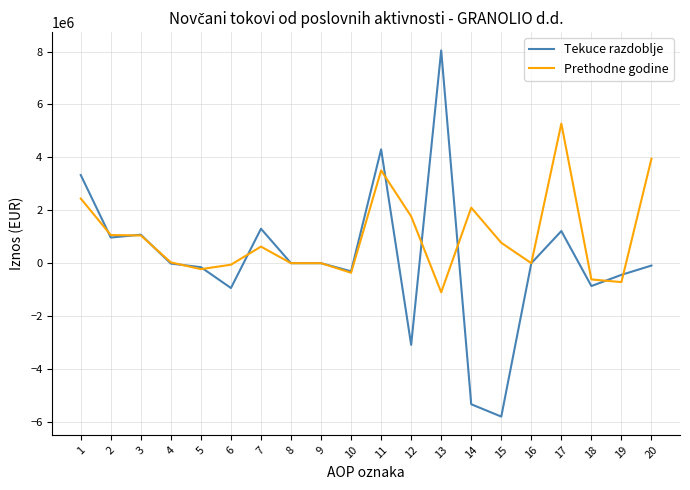

What is the lowest value of the Prethodne godine series?

-1099533